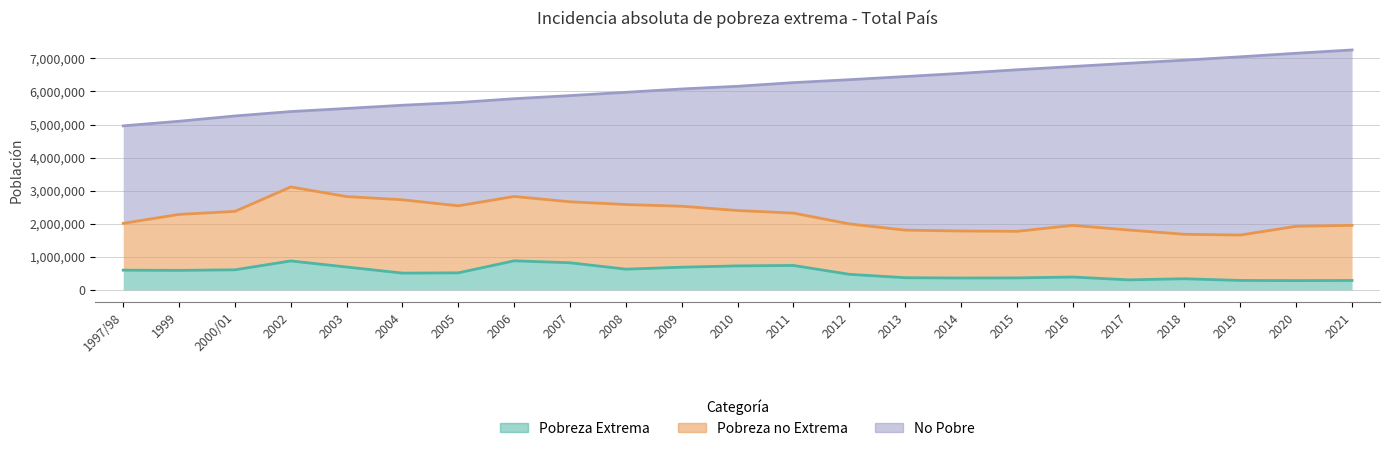

What position from the right is 2019?

3